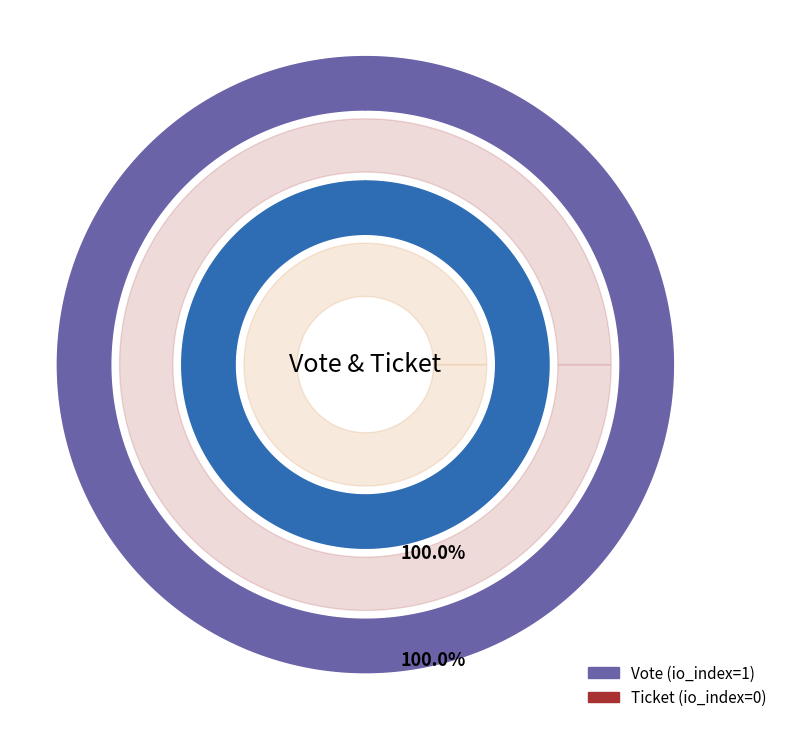

Which category has the smallest portion of the pie?

Ticket